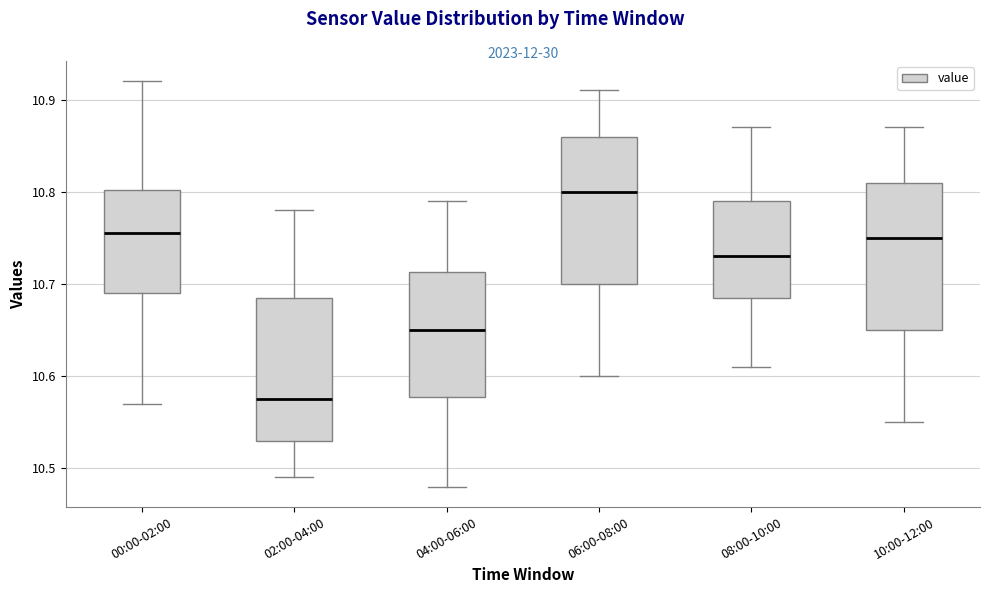

Reading left to right, read every box against the y-axis: the position of its median line, the range the box covers, and the ends of its whiskers. The values are not printed on the chart, so give them approximately, as read against the axis.

00:00-02:00: median 10.76, box 10.69 to 10.80, whiskers 10.57 to 10.92
02:00-04:00: median 10.58, box 10.53 to 10.69, whiskers 10.49 to 10.78
04:00-06:00: median 10.65, box 10.58 to 10.71, whiskers 10.48 to 10.79
06:00-08:00: median 10.80, box 10.70 to 10.86, whiskers 10.60 to 10.91
08:00-10:00: median 10.73, box 10.69 to 10.79, whiskers 10.61 to 10.87
10:00-12:00: median 10.75, box 10.65 to 10.81, whiskers 10.55 to 10.87